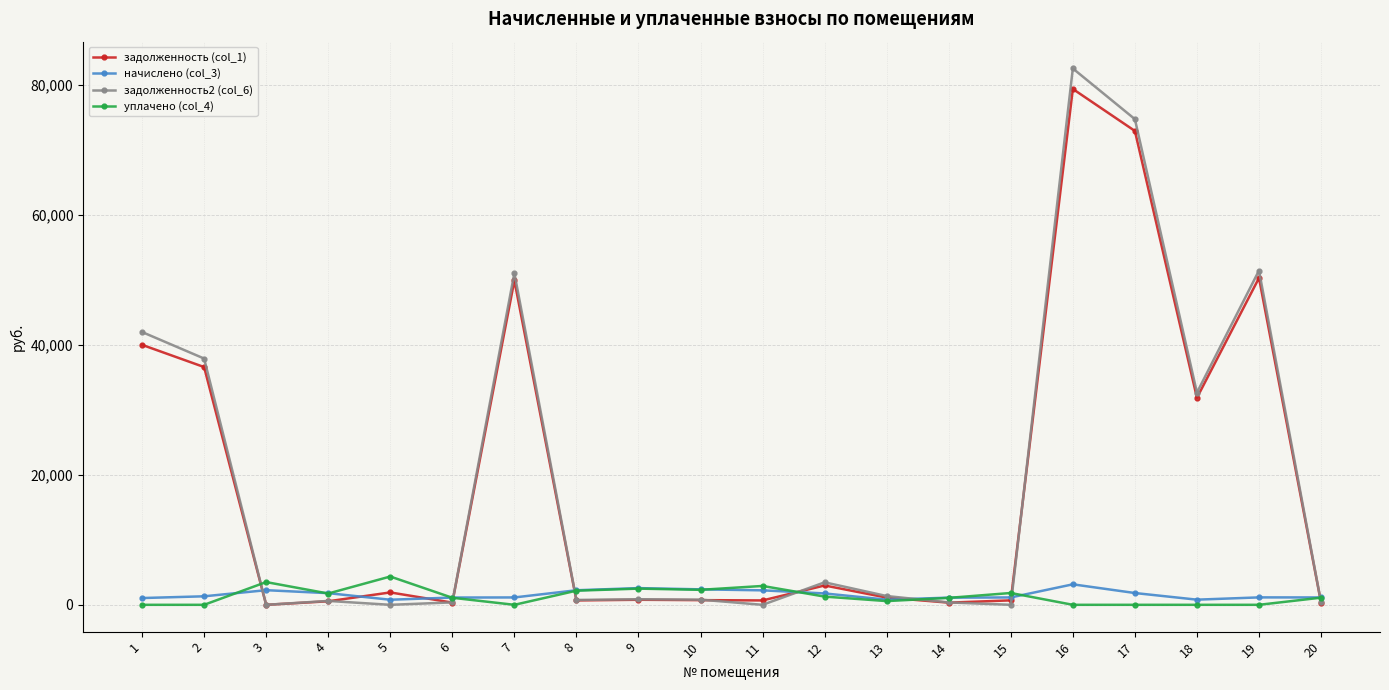

What is the maximum value shown in the chart?

82553.0